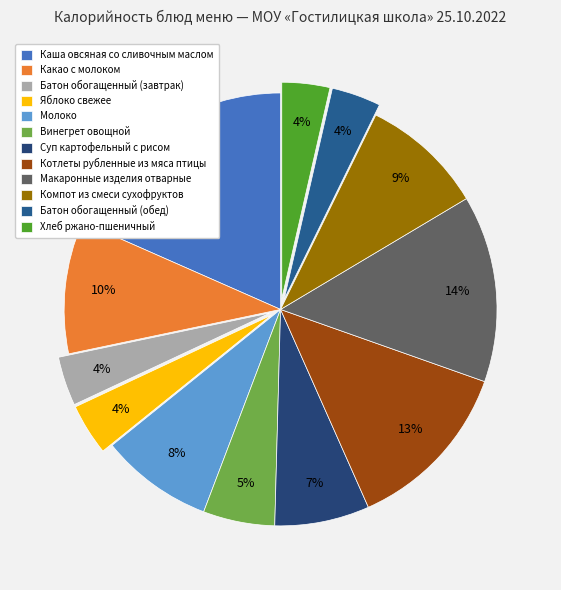

What is the total percentage of Какао с молоком and Суп картофельный с рисом?

17.0%